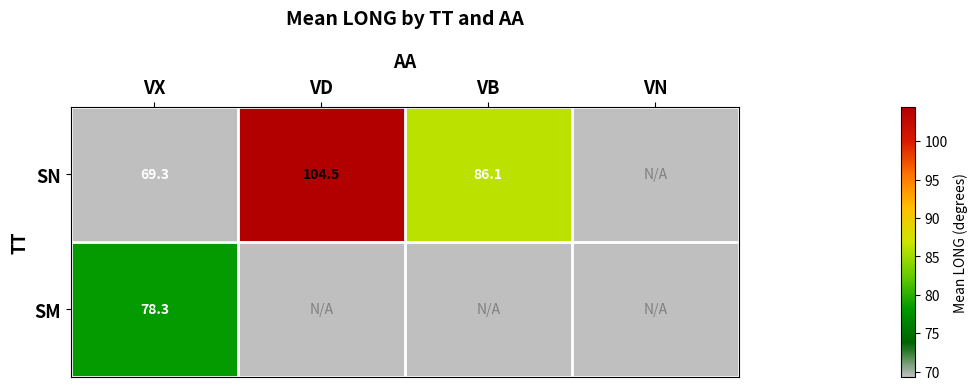

What is the greatest value displayed?

104.5